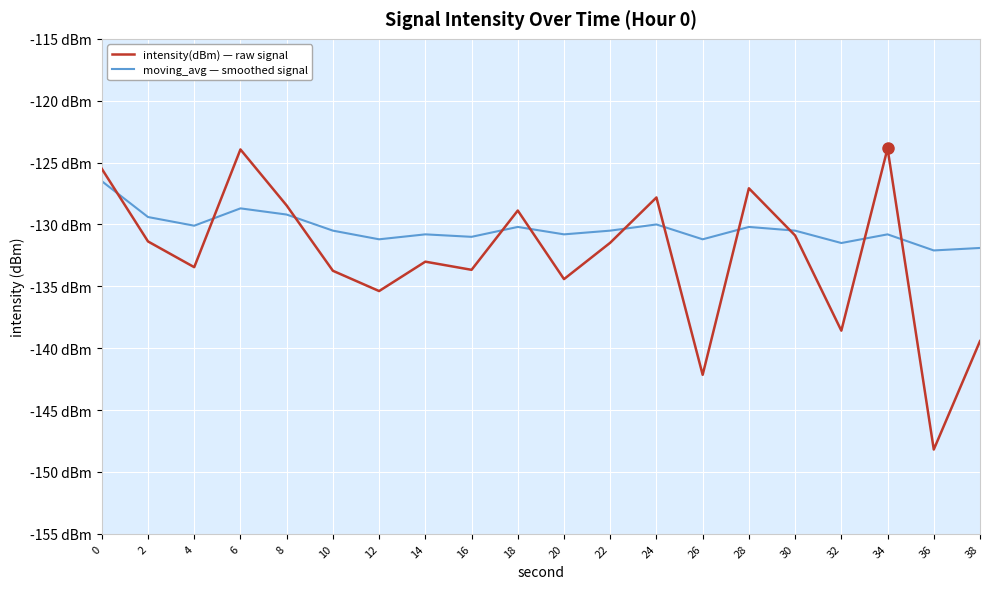

Reading left to right, list all the values displayed in this chart.

intensity(dBm) — raw signal: 0=-125.5	2=-131.4	4=-133.5	6=-123.9	8=-128.5	10=-133.7	12=-135.4	14=-133.0	16=-133.7	18=-128.9	20=-134.4	22=-131.5	24=-127.8	26=-142.2	28=-127.1	30=-130.9	32=-138.6	34=-123.9	36=-148.2	38=-139.4
moving_avg — smoothed signal: 0=-126.5	2=-129.4	4=-130.1	6=-128.7	8=-129.2	10=-130.5	12=-131.2	14=-130.8	16=-131.0	18=-130.2	20=-130.8	22=-130.5	24=-130.0	26=-131.2	28=-130.2	30=-130.5	32=-131.5	34=-130.8	36=-132.1	38=-131.9